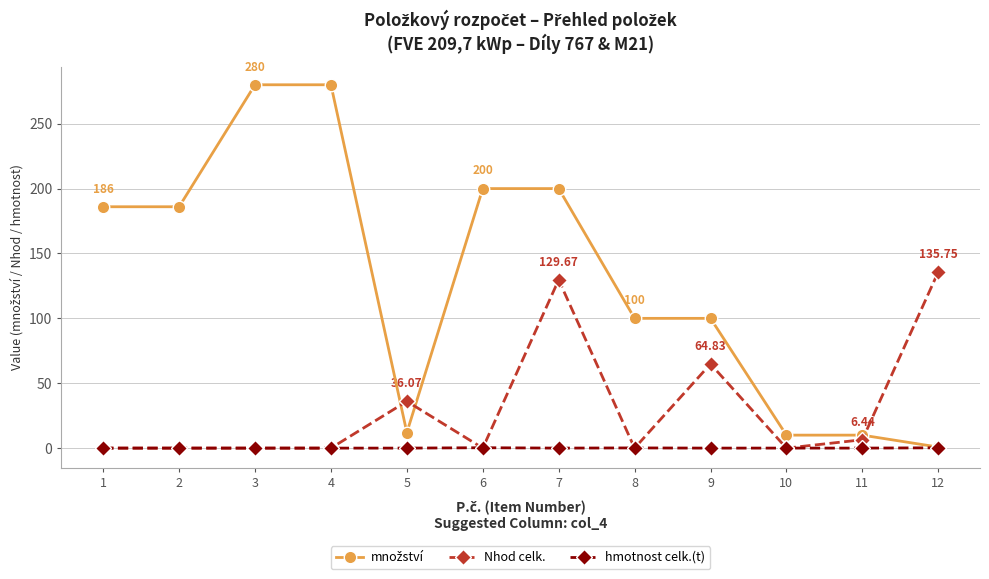

True or false: Nhod celk. has more than 0 points higher than both neighbors.

True